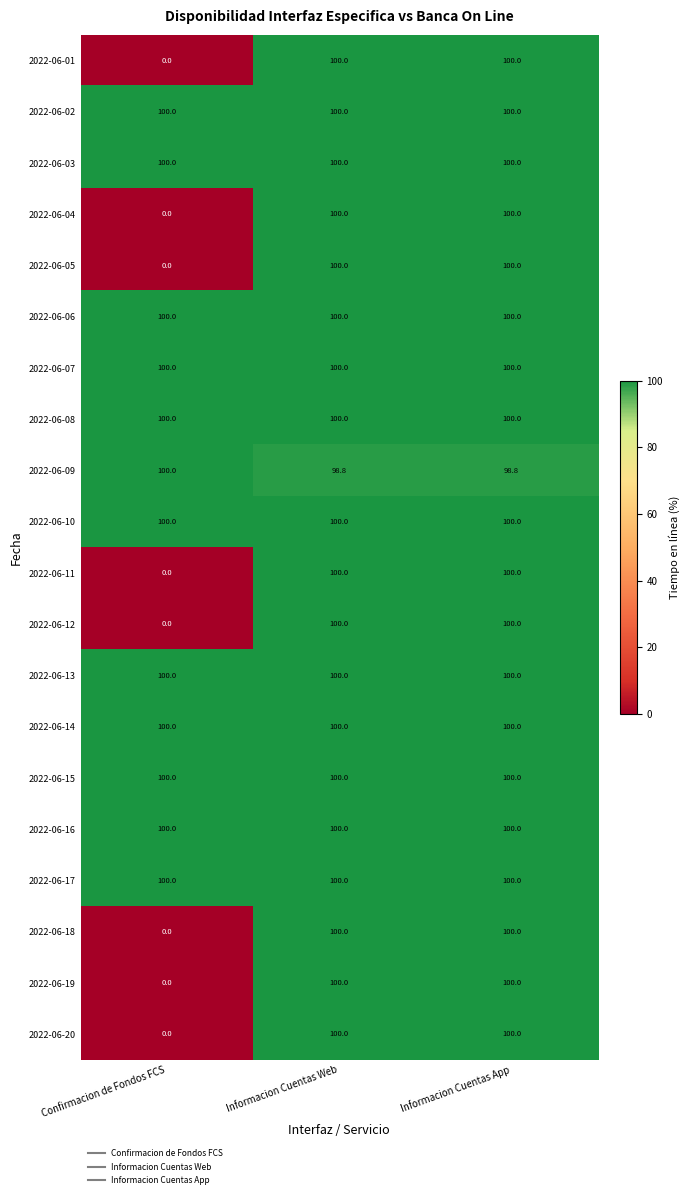

What is the spread (max minus min) of values at Confirmacion de Fondos FCS?

100.0